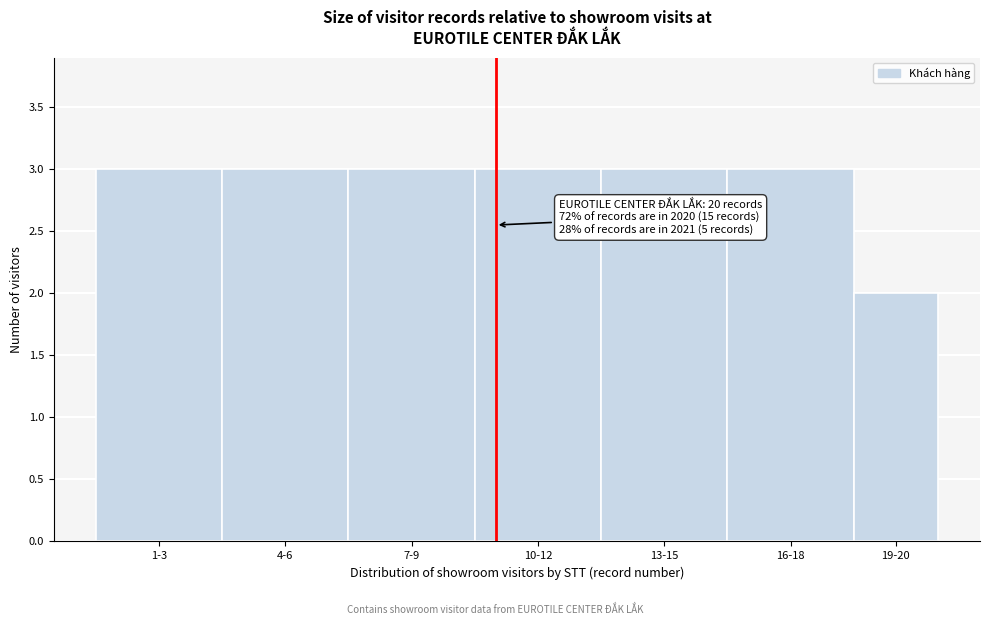

Reading left to right, list all the values displayed in this chart.

3	3	3	3	3	3	2